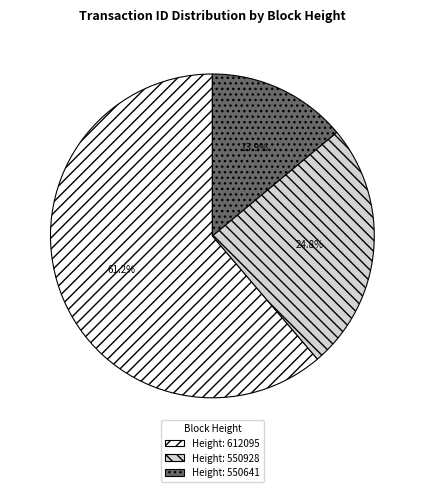

Which has a higher value, Height: 612095 or Height: 550928?

Height: 612095